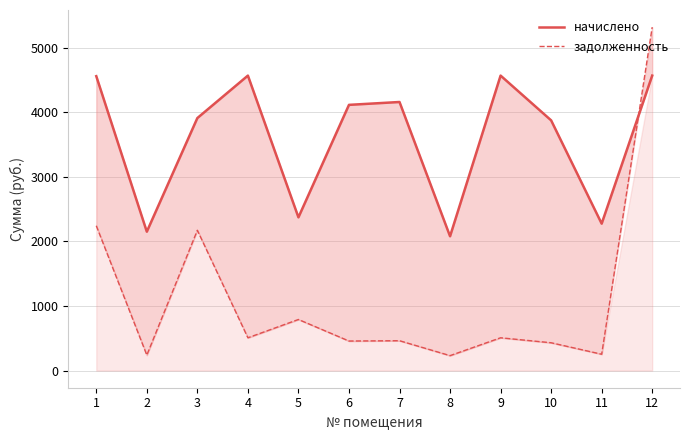

Is it true that задолженность equals 252.7 at 11?

True